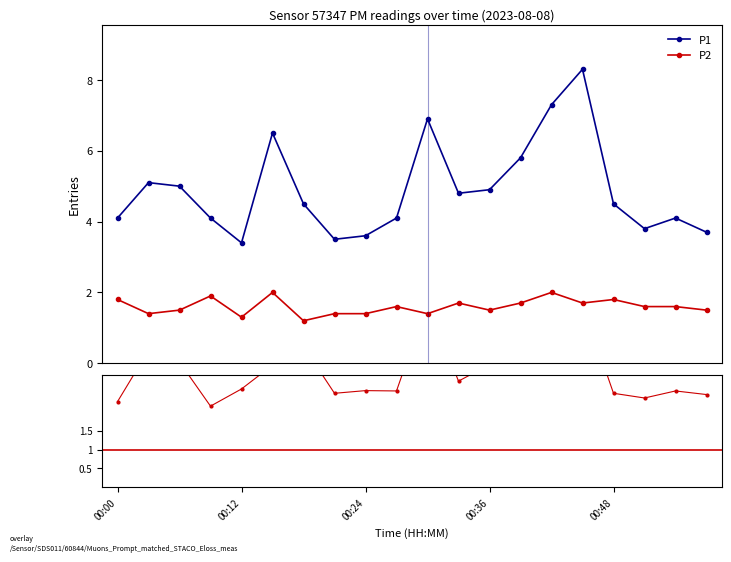

Which has a higher value, 00:54 or 00:00?

00:54